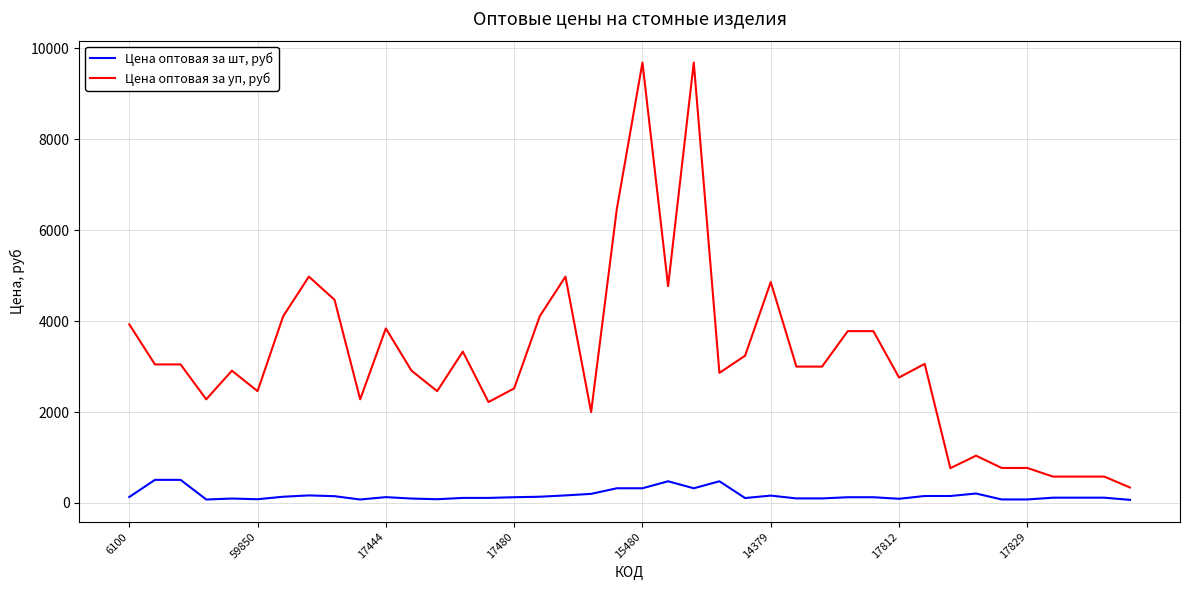

What is the minimum value for Цена оптовая за уп, руб?

340